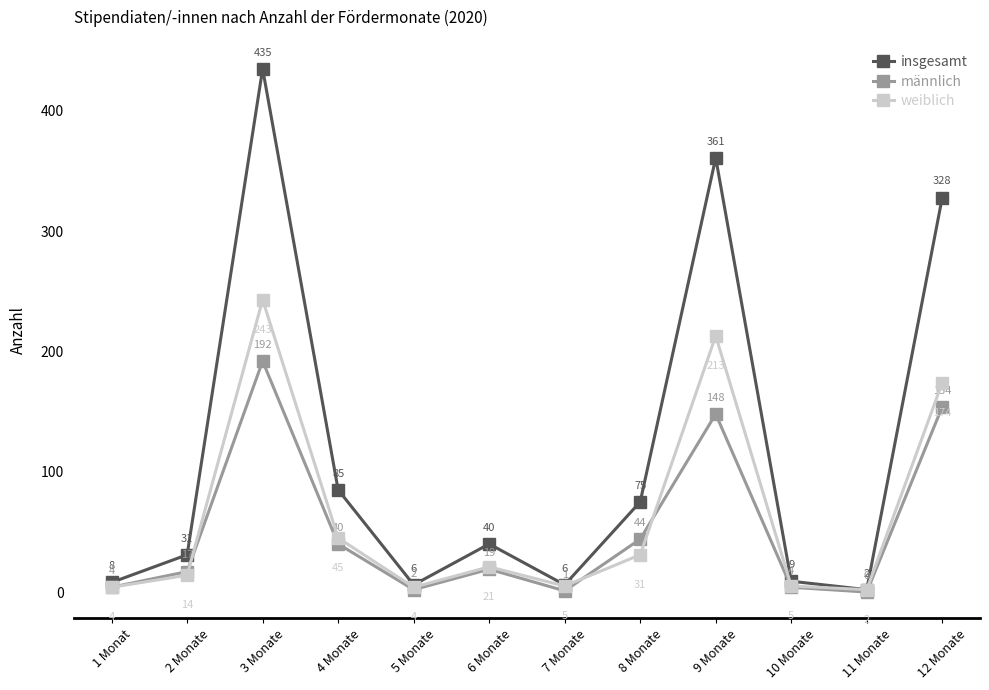

Reading right to left, what are all the values shown in this chart?

insgesamt: 12 Monate=328	11 Monate=2	10 Monate=9	9 Monate=361	8 Monate=75	7 Monate=6	6 Monate=40	5 Monate=6	4 Monate=85	3 Monate=435	2 Monate=31	1 Monat=8
männlich: 12 Monate=154	11 Monate=0	10 Monate=4	9 Monate=148	8 Monate=44	7 Monate=1	6 Monate=19	5 Monate=2	4 Monate=40	3 Monate=192	2 Monate=17	1 Monat=4
weiblich: 12 Monate=174	11 Monate=2	10 Monate=5	9 Monate=213	8 Monate=31	7 Monate=5	6 Monate=21	5 Monate=4	4 Monate=45	3 Monate=243	2 Monate=14	1 Monat=4